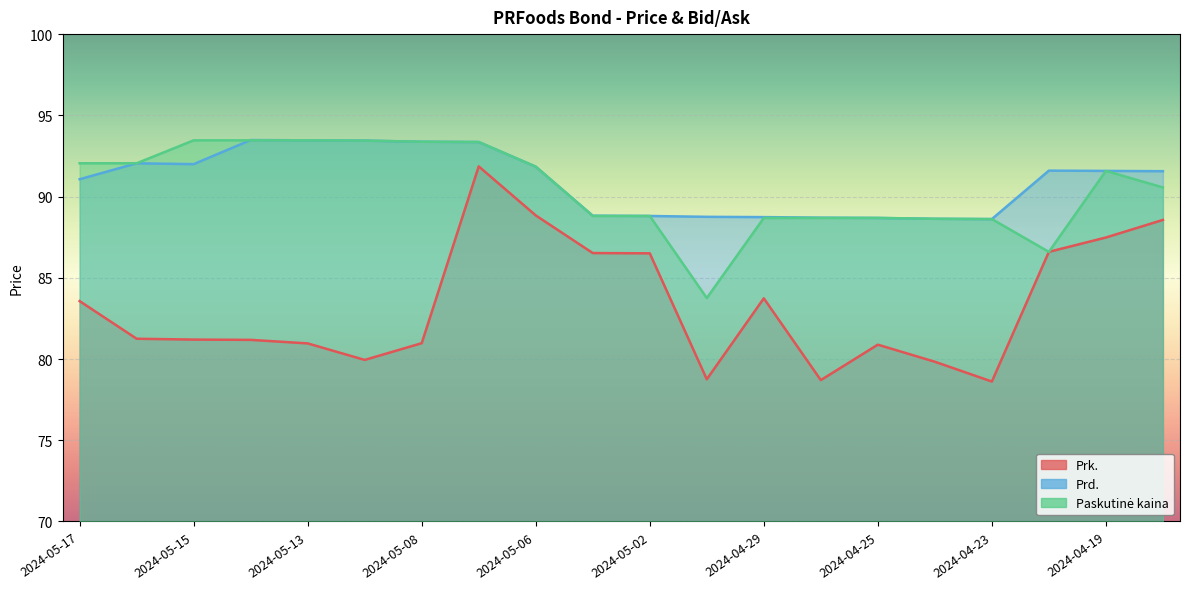

How many lines are shown in the chart?

3